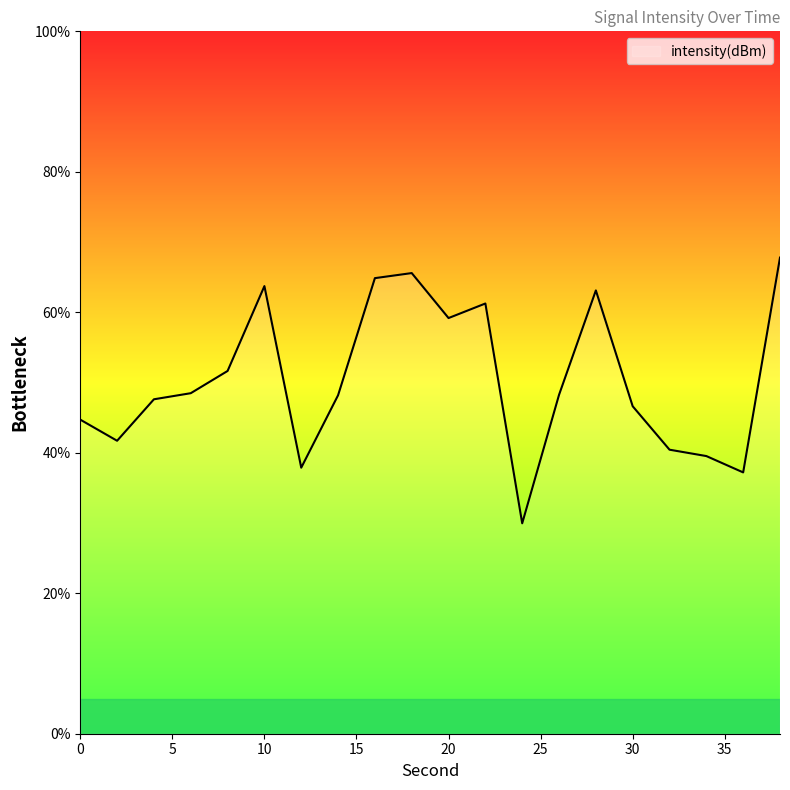

What is the difference between the maximum and minimum values?

37.8